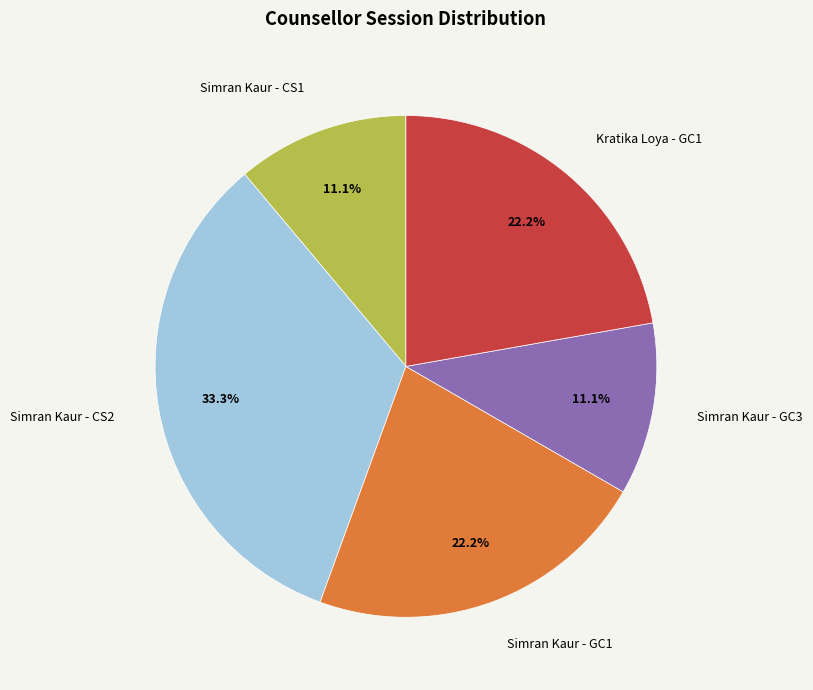

True or false: Kratika Loya - GC1 accounts for 22% of the total.

True